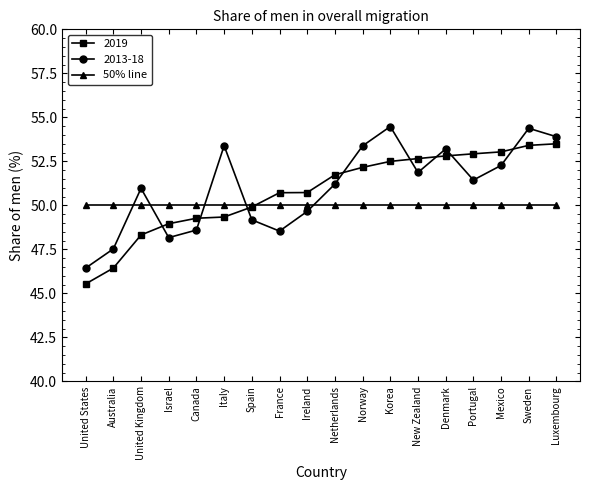

How many lines are shown in the chart?

3